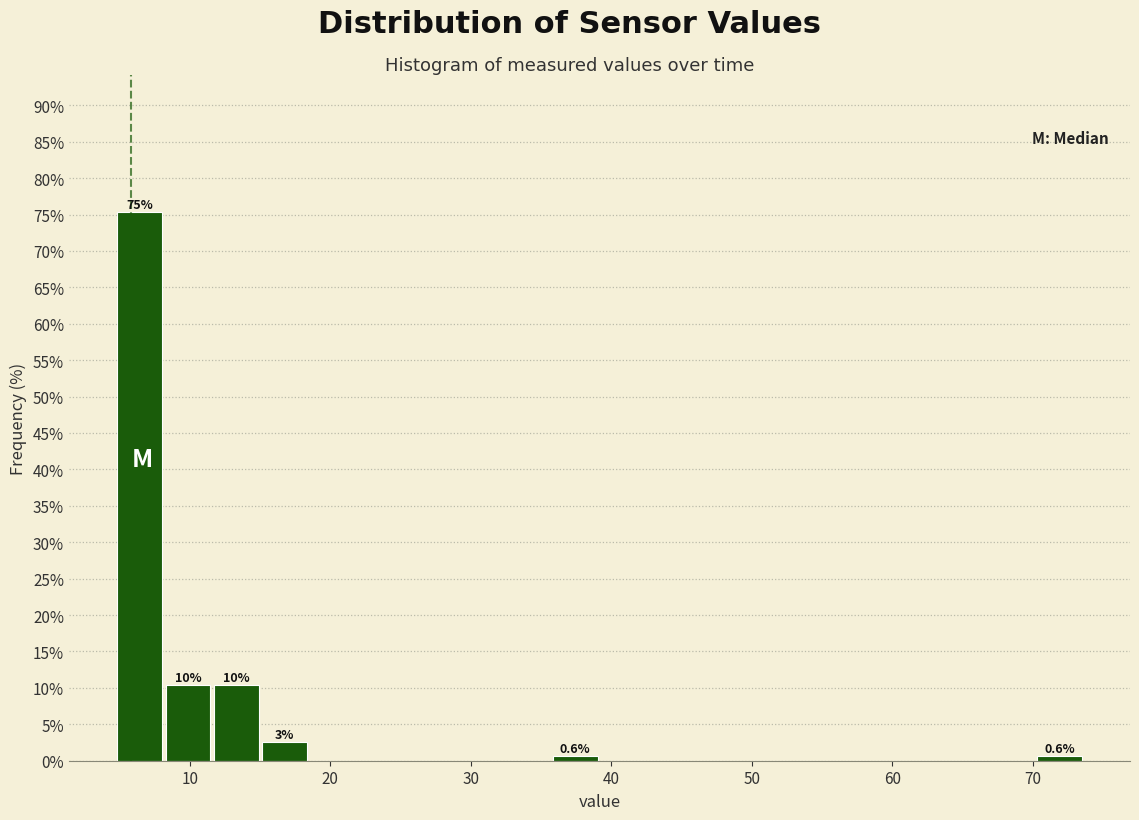

Read against the x-axis, roughly where is the centre of the tallest bar?

6